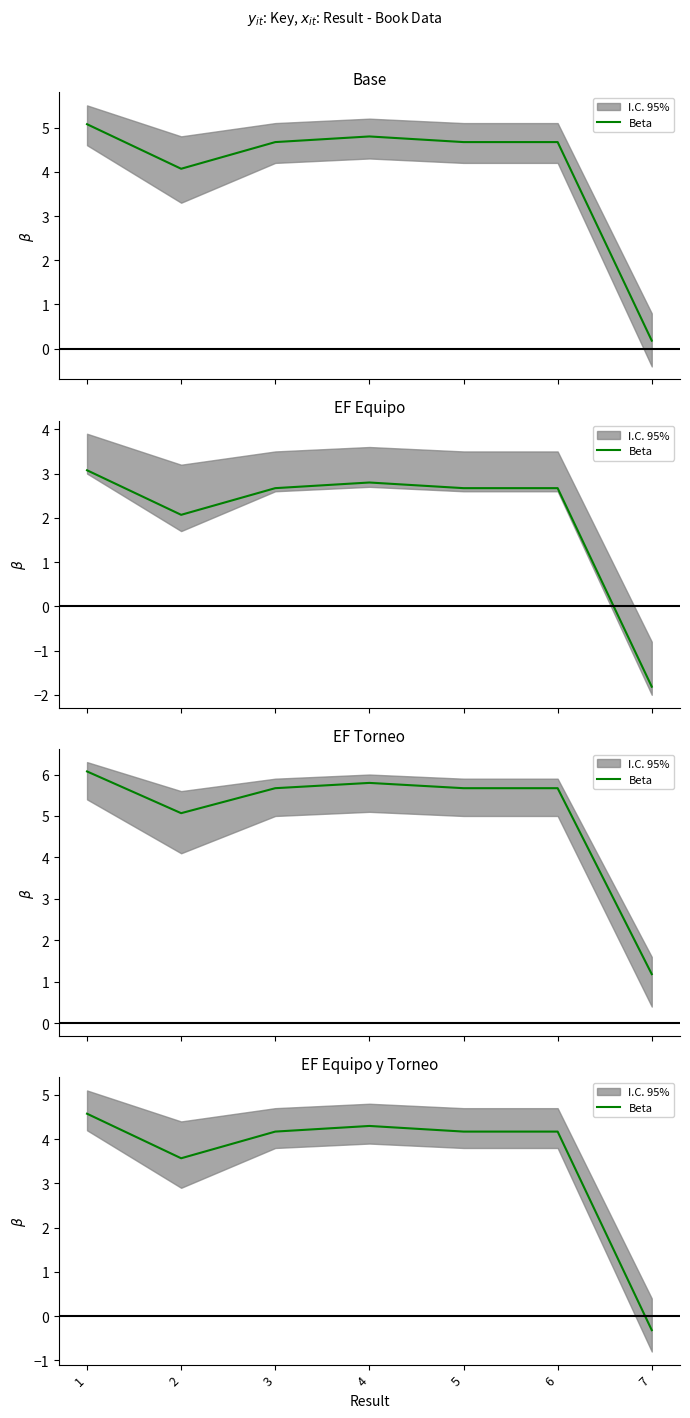

What is the change in value from 1 to 6?

-0.4